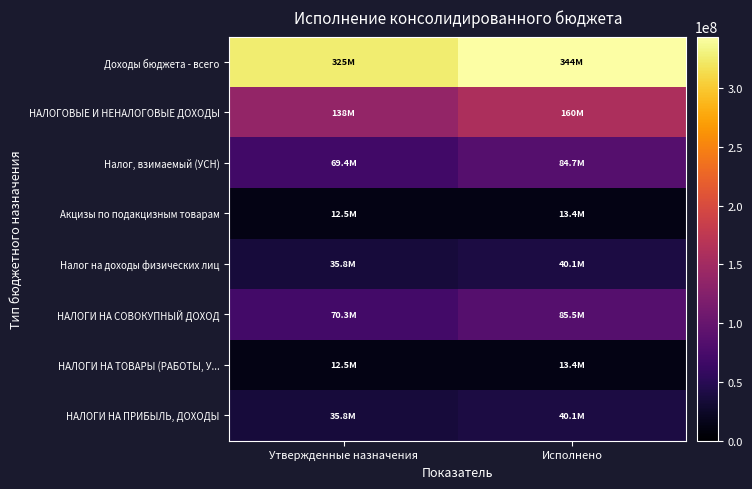

What is the minimum value shown in the chart?

12462800.0